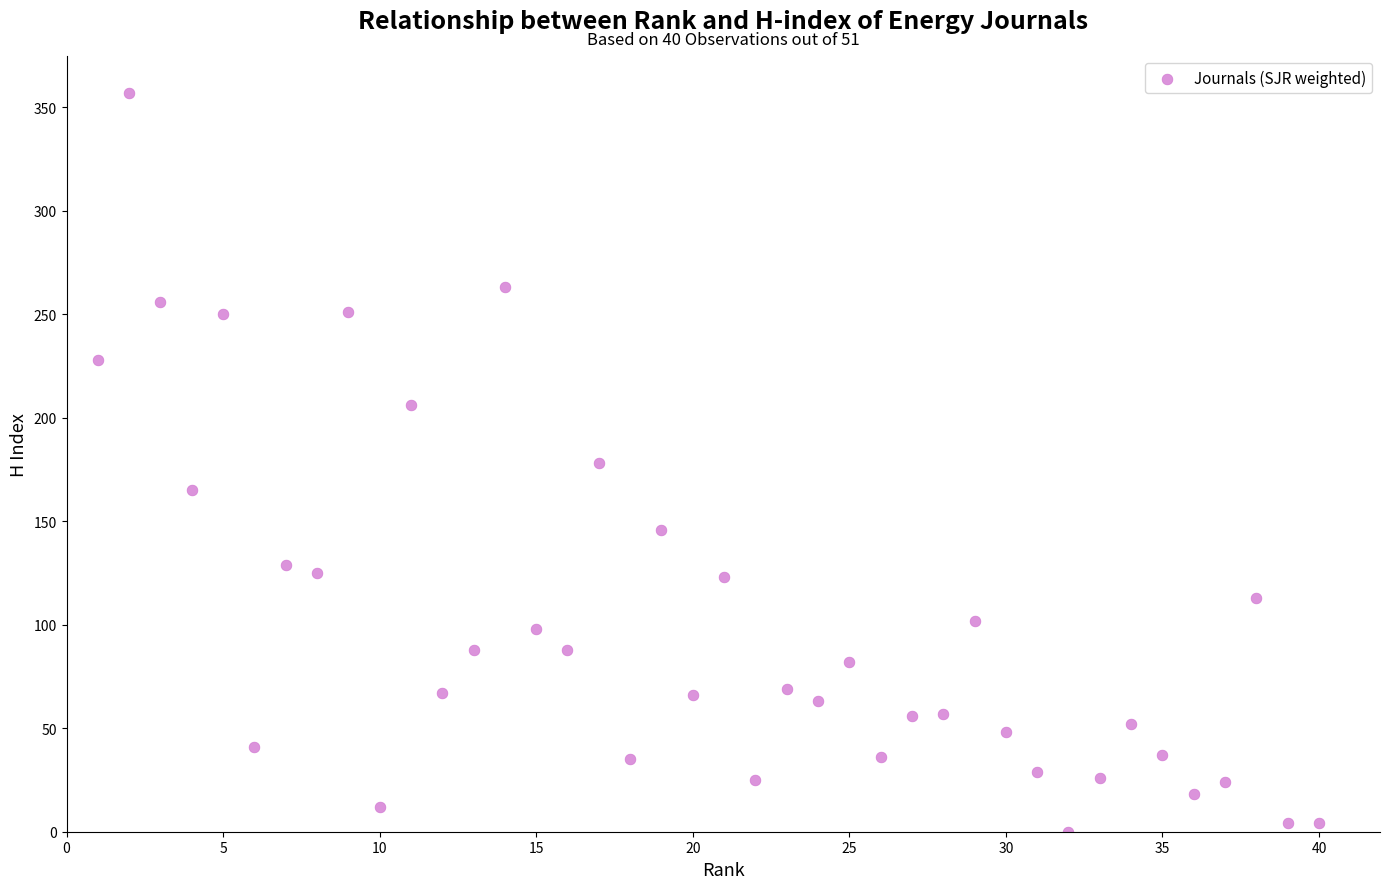

What is the range of X values (max minus min)?

39